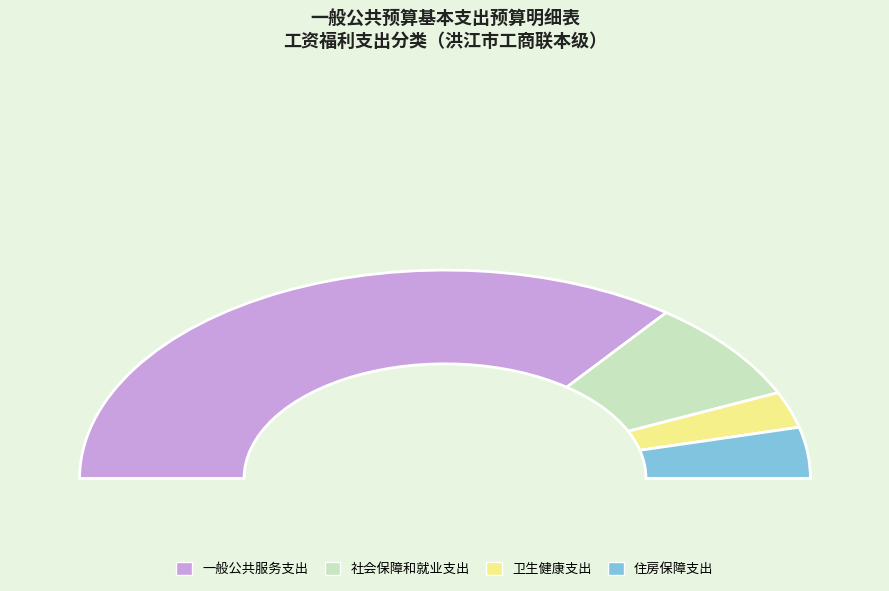

The 卫生健康支出 slice represents 11% of the pie. True or false?

False